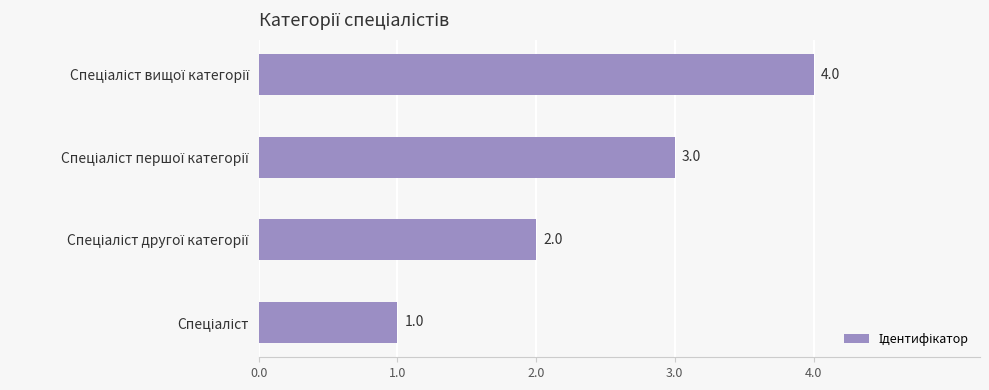

Count the values in the range 2 to 4.

3